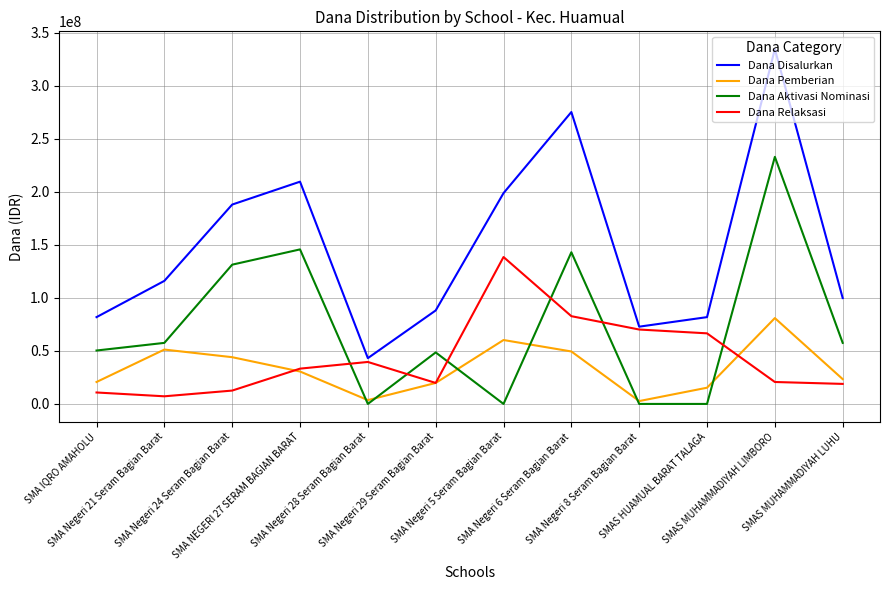

Which series has the widest spread of values?

Dana Disalurkan